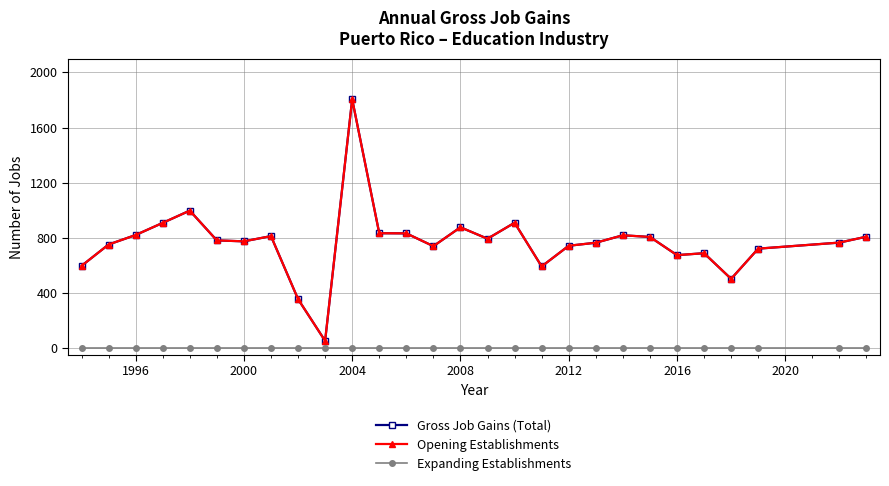

What is the maximum value for Gross Job Gains (Total)?

1805